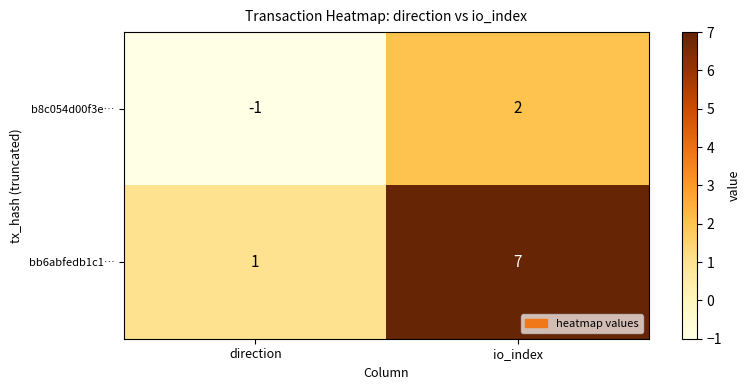

What is the total value across all series at io_index?

9